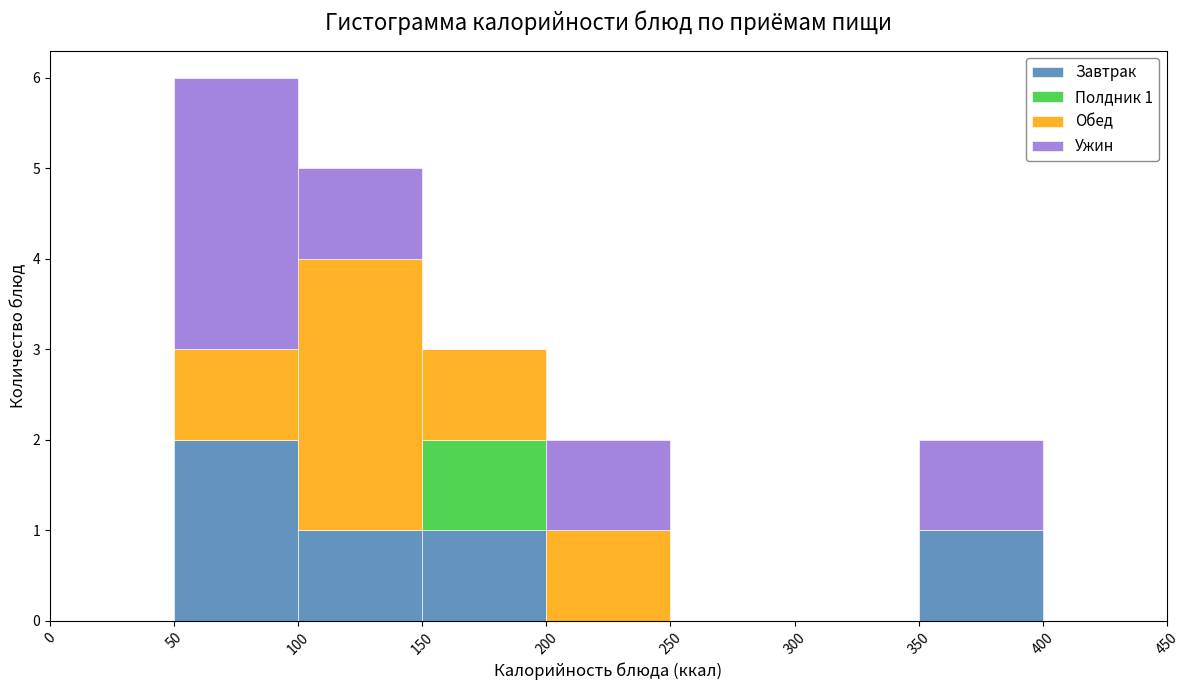

Which range on the x-axis has the tallest stacked bar (by total height)?

50 to 100